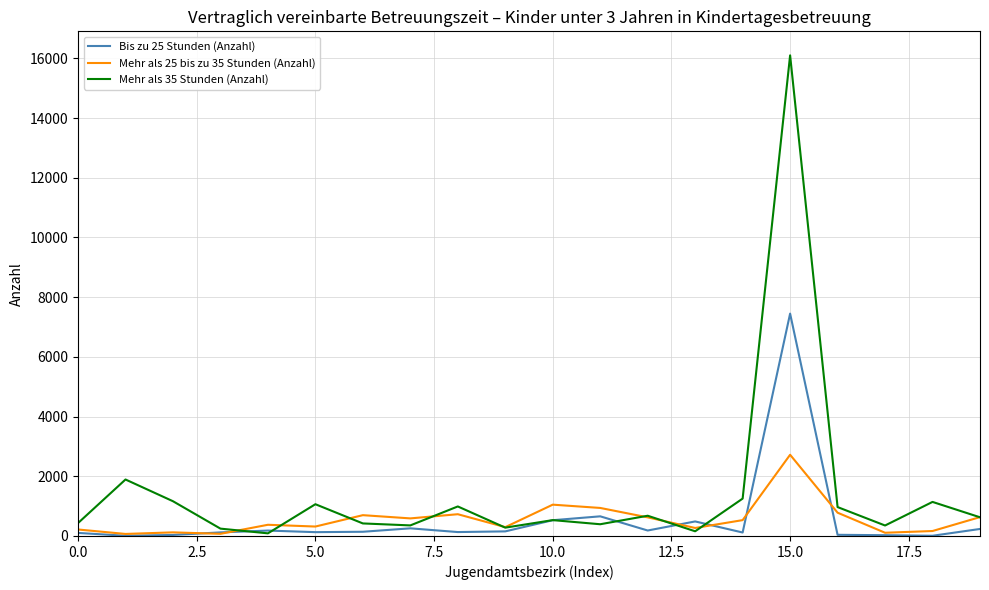

What is the greatest value displayed?

16102